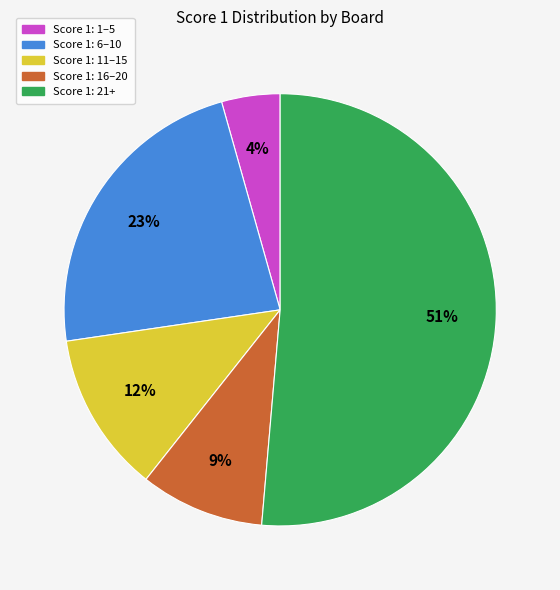

To the nearest percent, what is the difference between the largest and smallest slice percentages?

47%